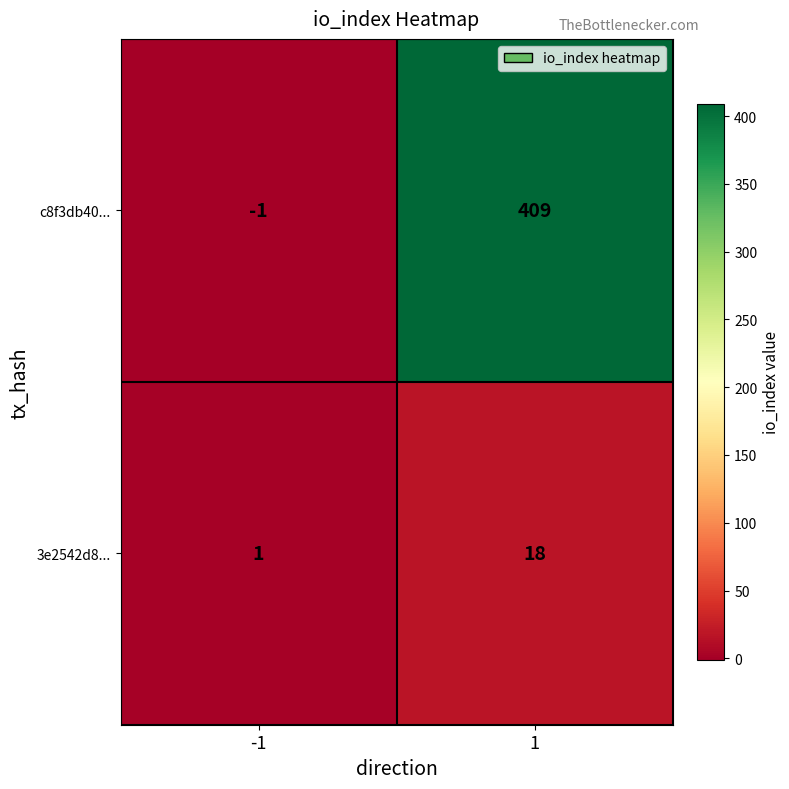

Reading left to right, extract all data points from this chart.

c8f3db40...: -1	409
3e2542d8...: 1	18